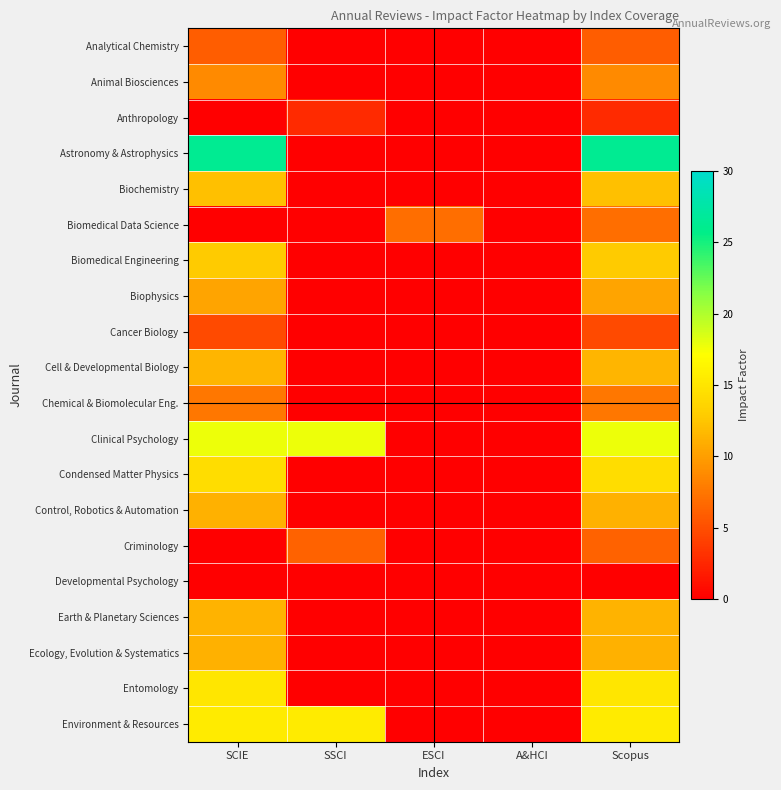

At how many categories does at least one series exceed 7?

3